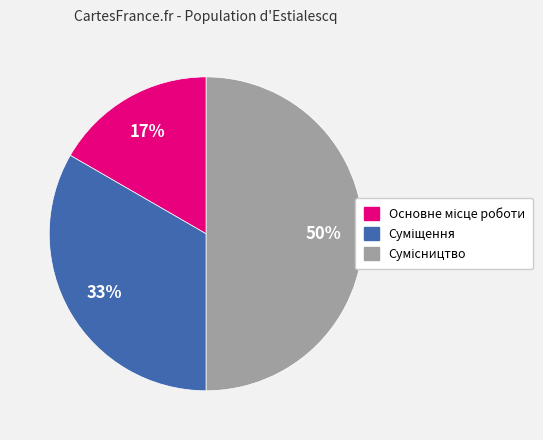

To the nearest percent, what is the difference between the largest and smallest slice percentages?

33%